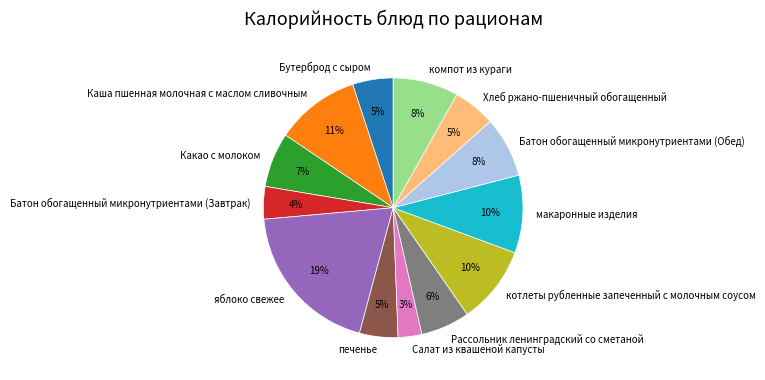

Is it true that компот из кураги is 8% of the pie?

True